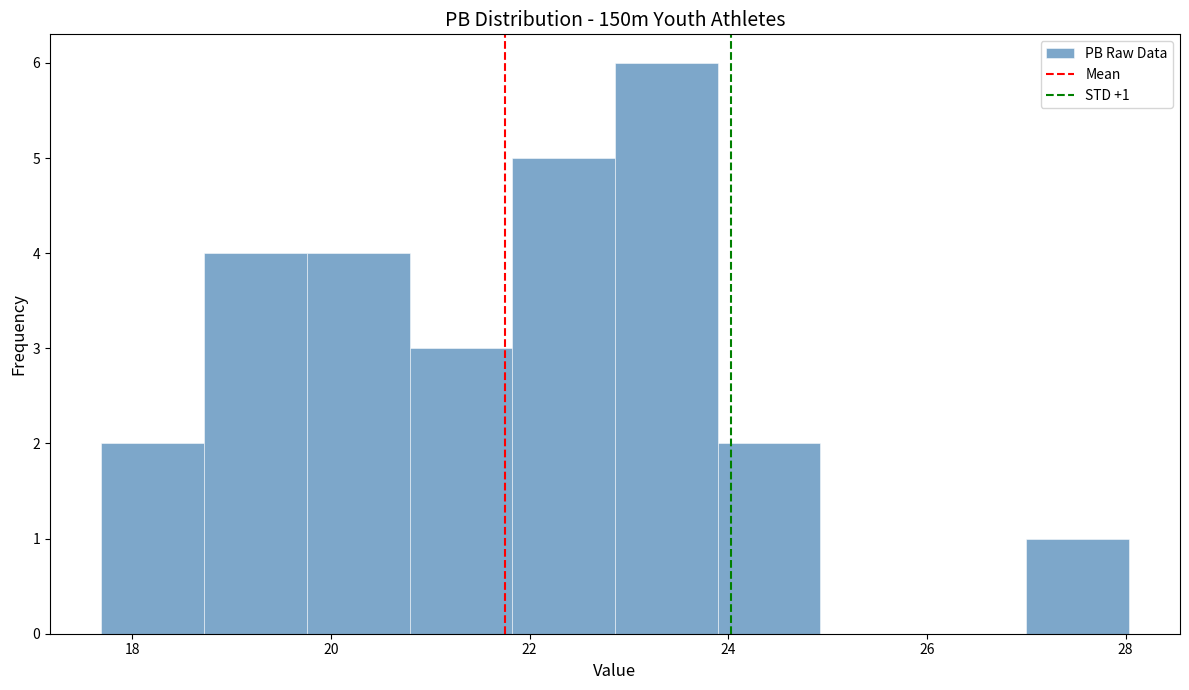

Over which range of the x-axis is the bar tallest?

22.8 to 23.8